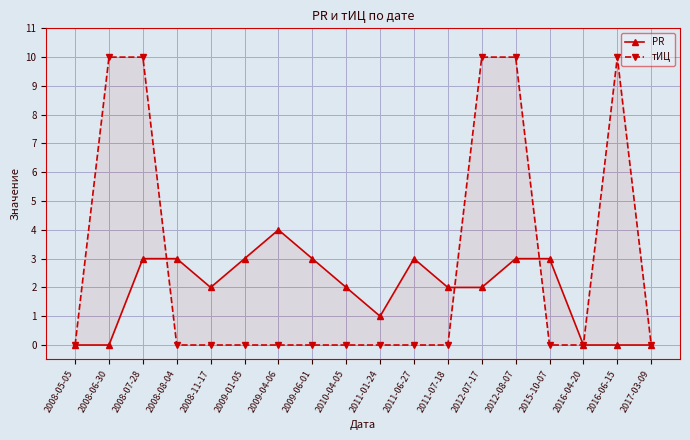

Which series has the widest spread of values?

тИЦ